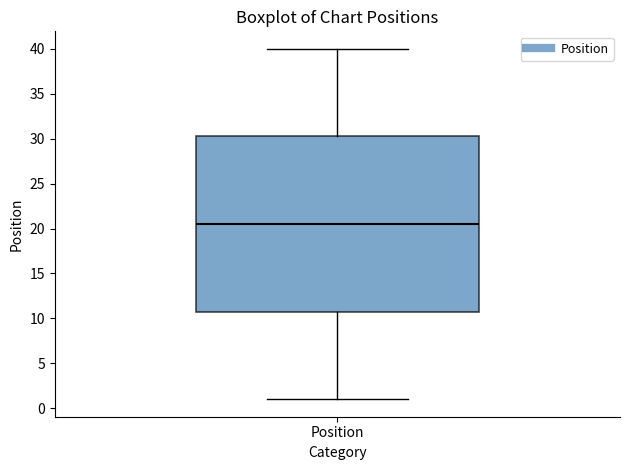

Transcribe this box plot: give where the median line is, the range the box spans, and where the two whiskers end, as read against the y-axis. The values are not printed on the chart, so give them approximately, as read against the axis.

median 20.5, box 11.0 to 30.5, whiskers 1.0 to 40.0